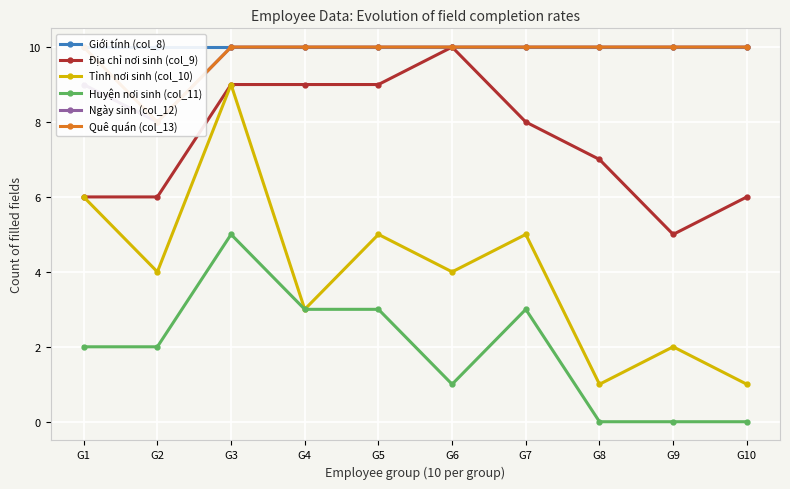

What is the highest value of the Quê quán (col_13) series?

10